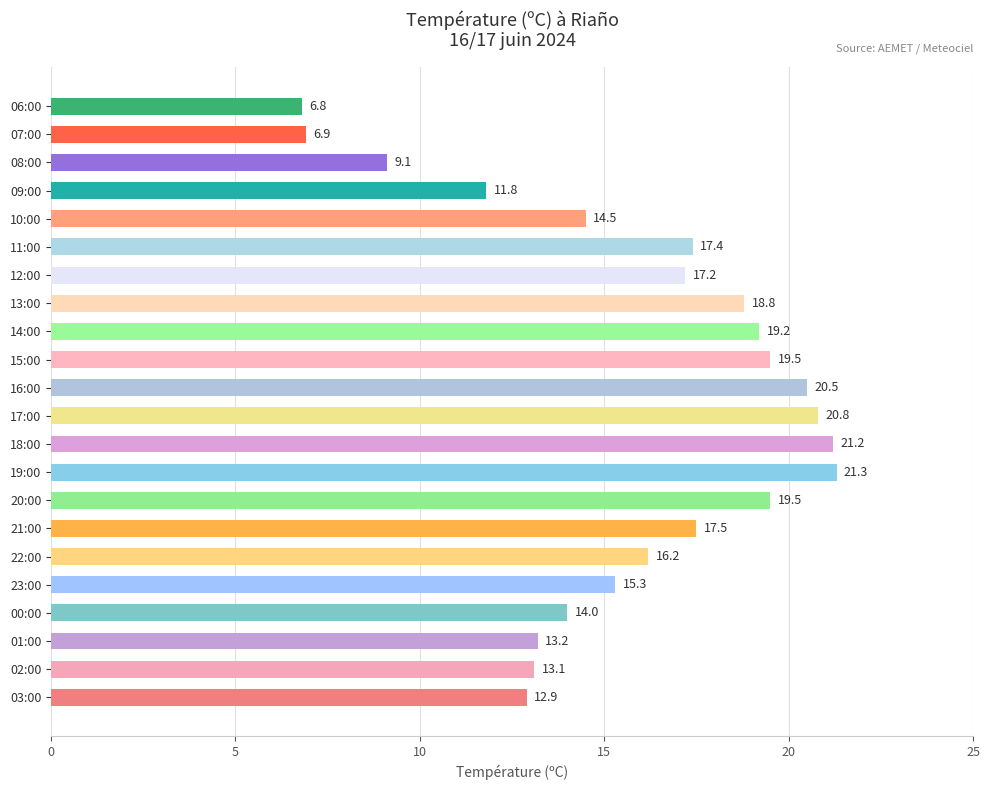

Are the bars grouped side by side (vs. stacked)?

No